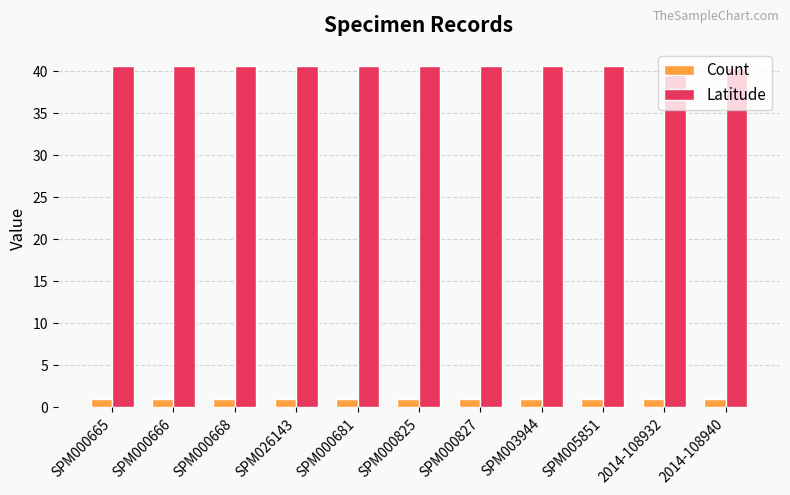

How many data points does each series have?

11